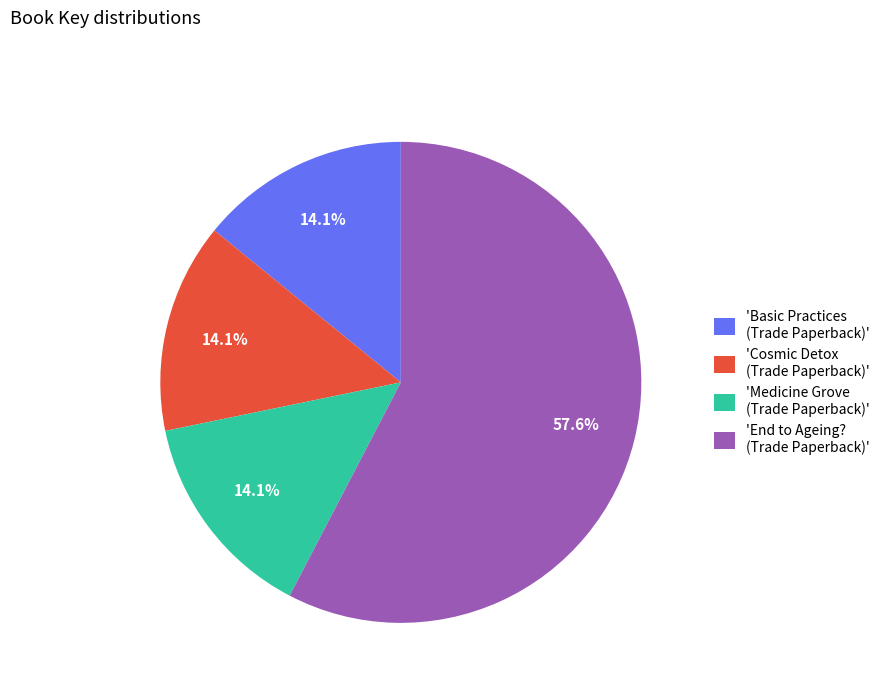

What is the total percentage of 'Basic Practices (Trade Paperback)' and 'Cosmic Detox (Trade Paperback)'?

28.2%